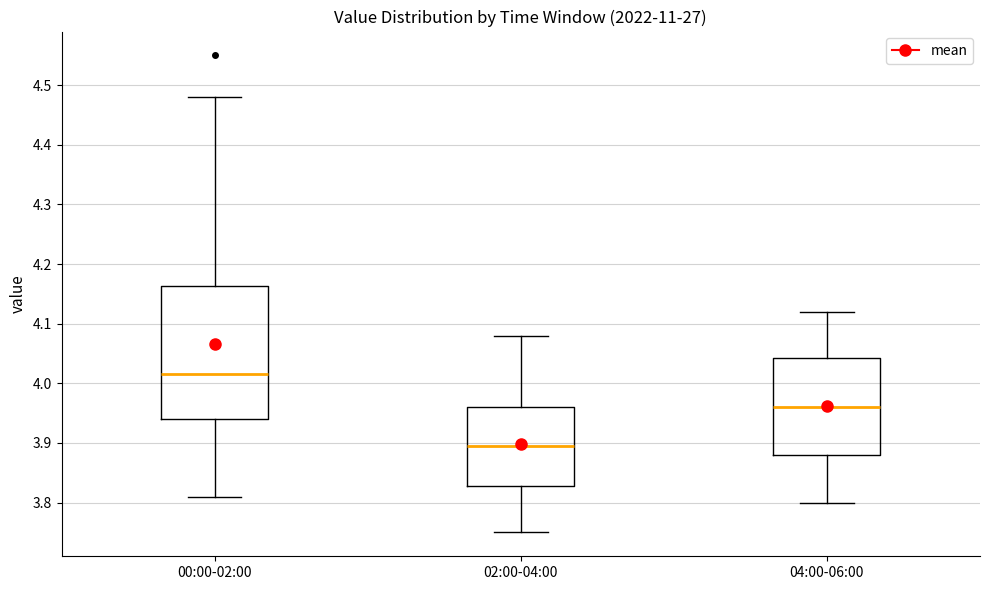

Reading left to right, transcribe this box plot: for each box, give where its median line is, the range the box spans, and where its two whiskers end, as read against the y-axis. The values are not printed on the chart, so give them approximately, as read against the axis.

00:00-02:00: median 4.02, box 3.94 to 4.16, whiskers 3.81 to 4.48
02:00-04:00: median 3.90, box 3.83 to 3.96, whiskers 3.75 to 4.08
04:00-06:00: median 3.96, box 3.88 to 4.04, whiskers 3.80 to 4.12